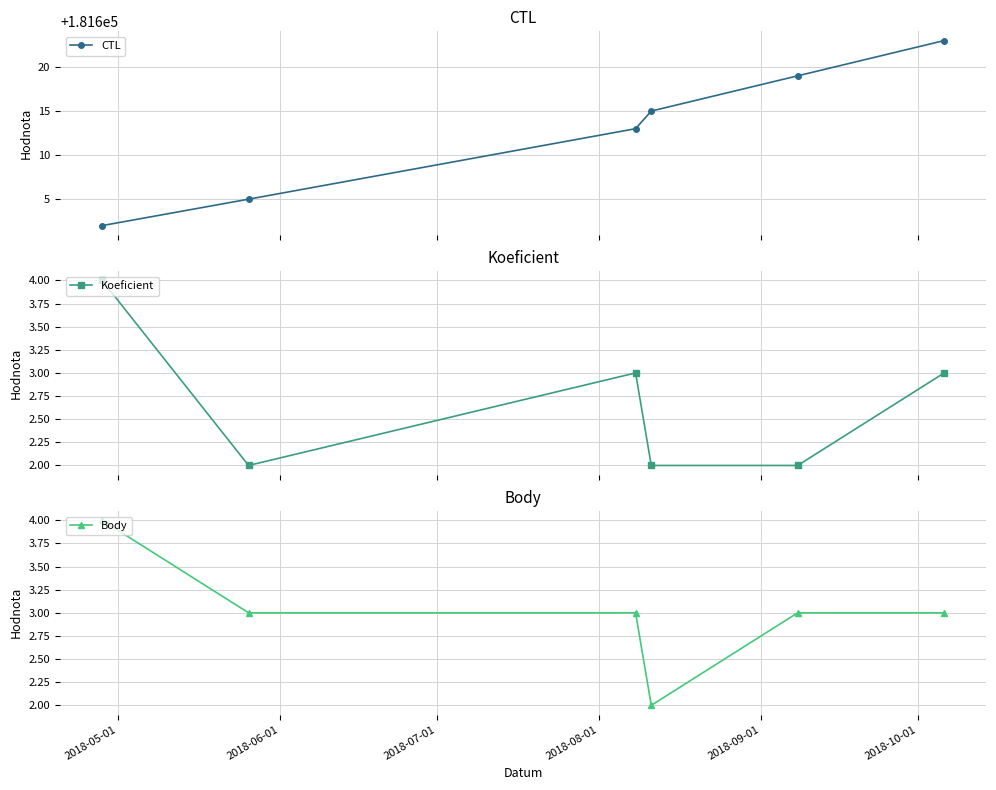

What is the highest value of the Body series?

4